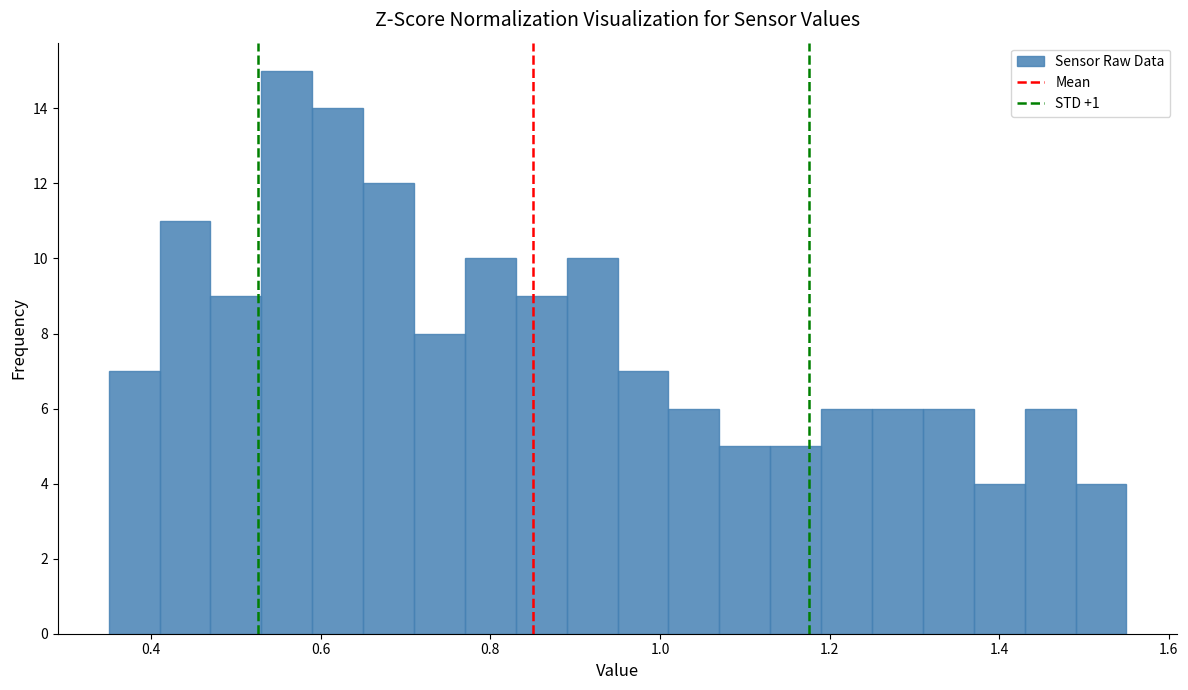

Read against the x-axis, roughly where is the centre of the tallest bar?

0.56